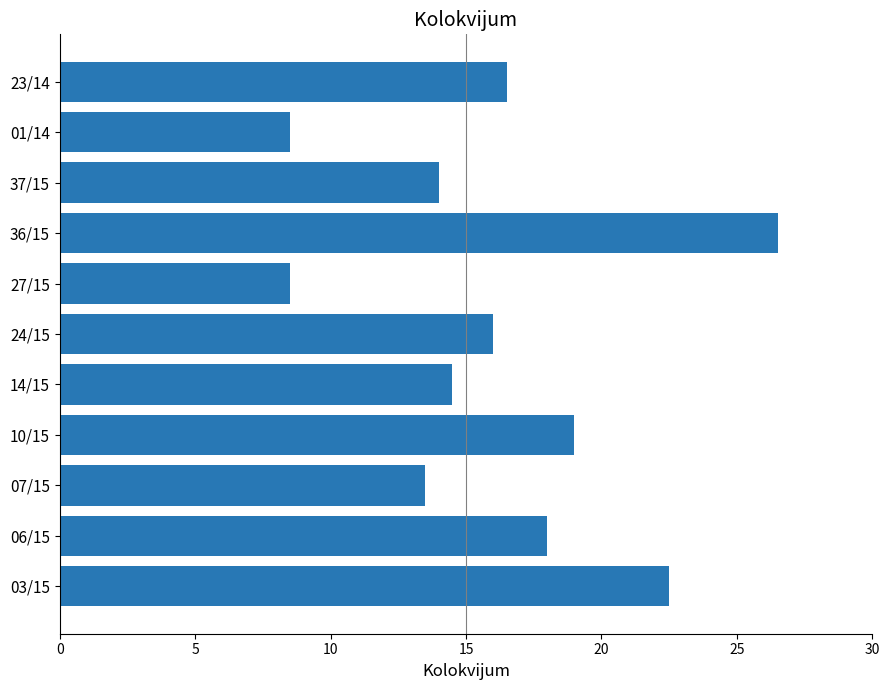

Which category has the highest value across all series?

36/15